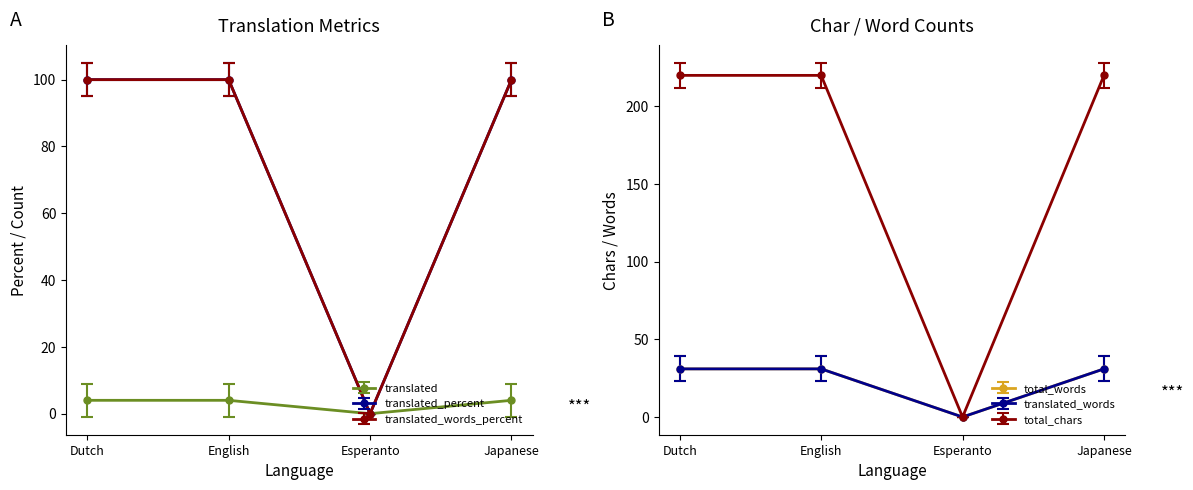

The value of total_chars at English is 160. True or false?

False